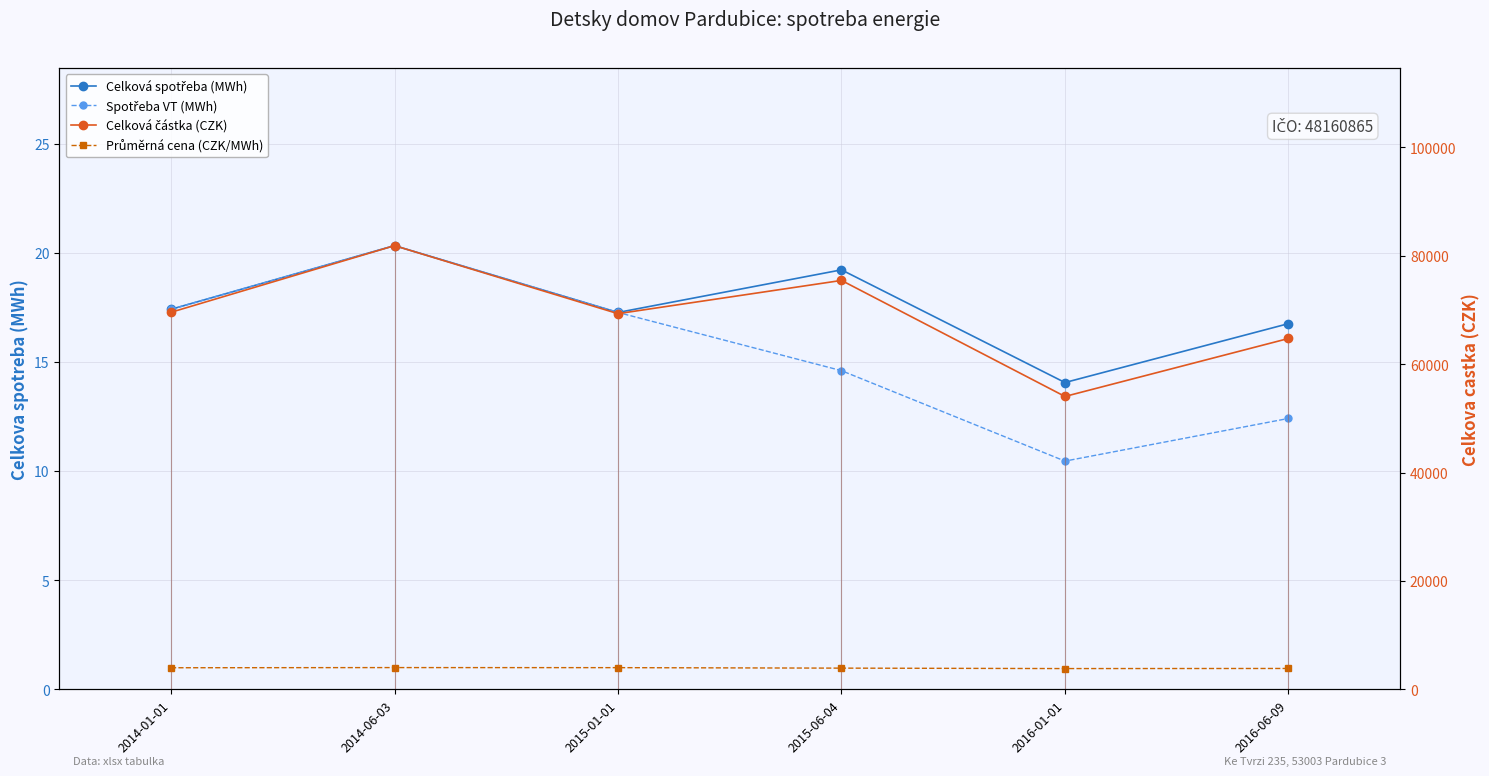

True or false: Celková spotřeba (MWh) and Celková částka (CZK) intersect in this chart.

False